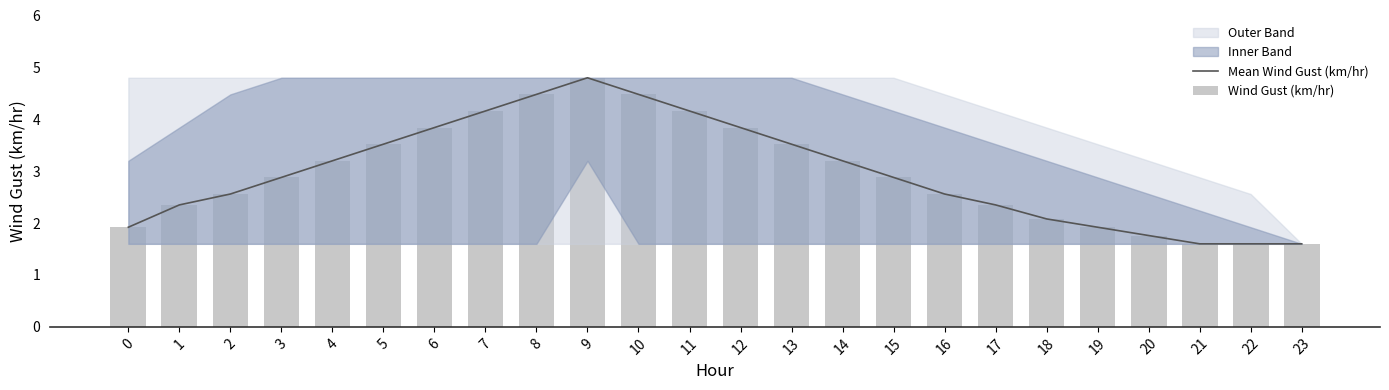

How many categories are shown in the chart?

24